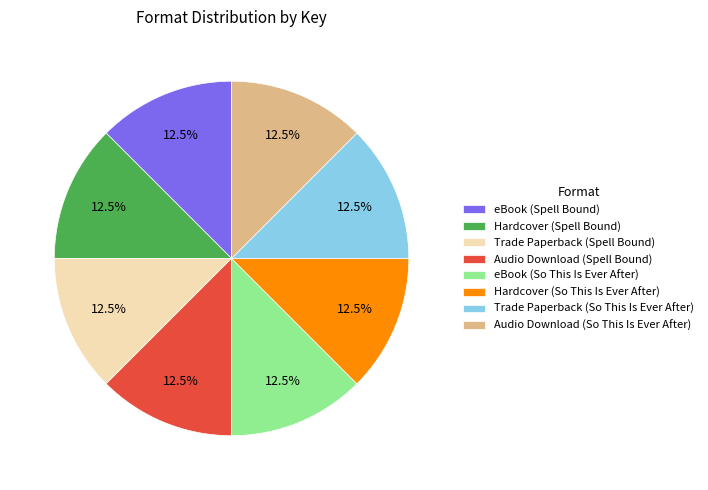

What is the ratio of the value at Trade Paperback (Spell Bound) to the value at eBook (Spell Bound)?

1.0